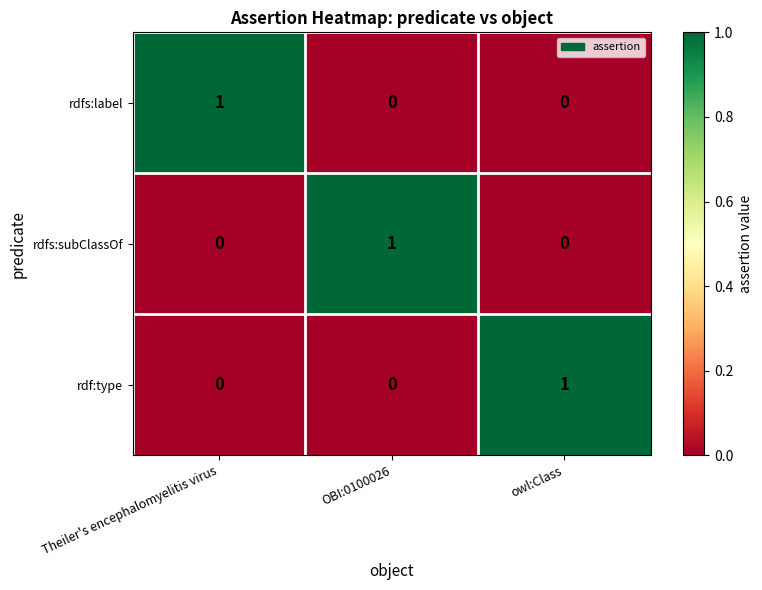

How many rdfs:subClassOf values are between 0 and 1?

3